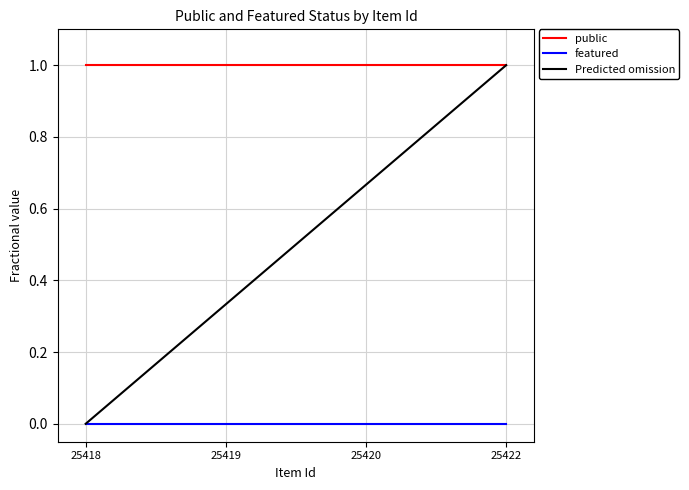

List the labels in order of featured value, smallest first.

25418, 25419, 25420, 25422